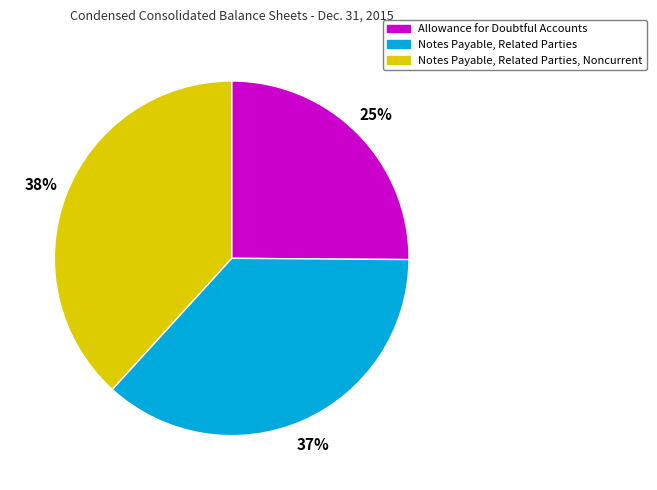

To the nearest percent, what is the combined percentage of Notes Payable, Related Parties, Noncurrent and Allowance for Doubtful Accounts?

63%